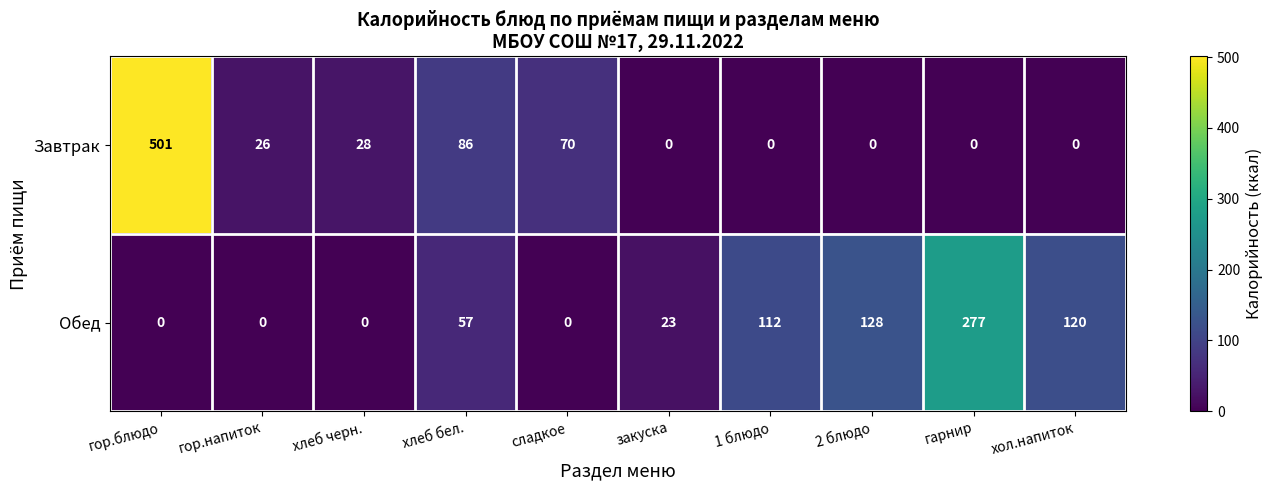

What is the total value across all series at хлеб бел.?

143